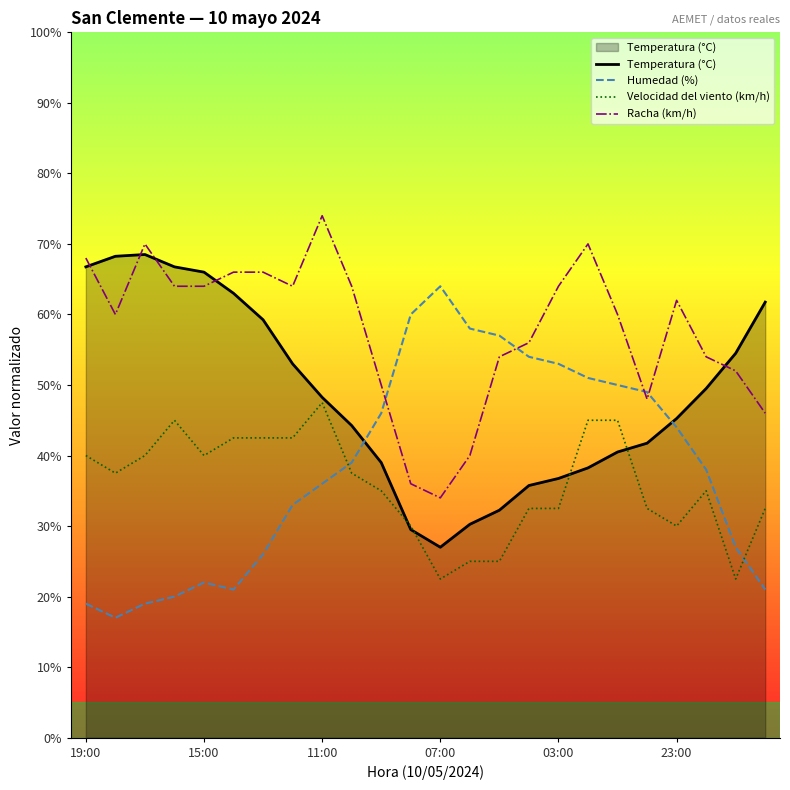

At 17, list the series in order from smallest to largest.

Temperatura (°C), Velocidad del viento (km/h), Humedad (%), Racha (km/h)